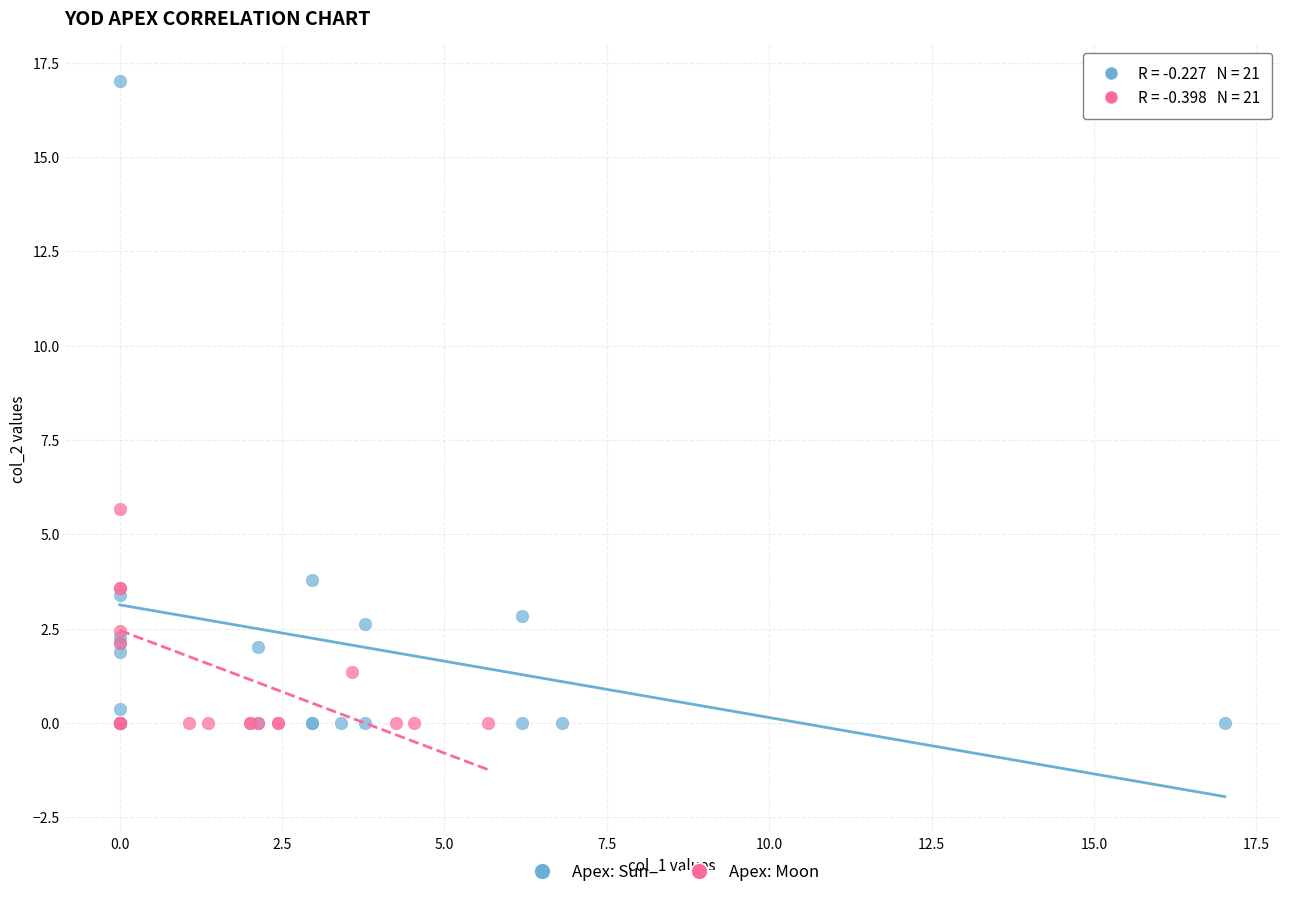

Which series contains the highest Y value?

Apex: Sun